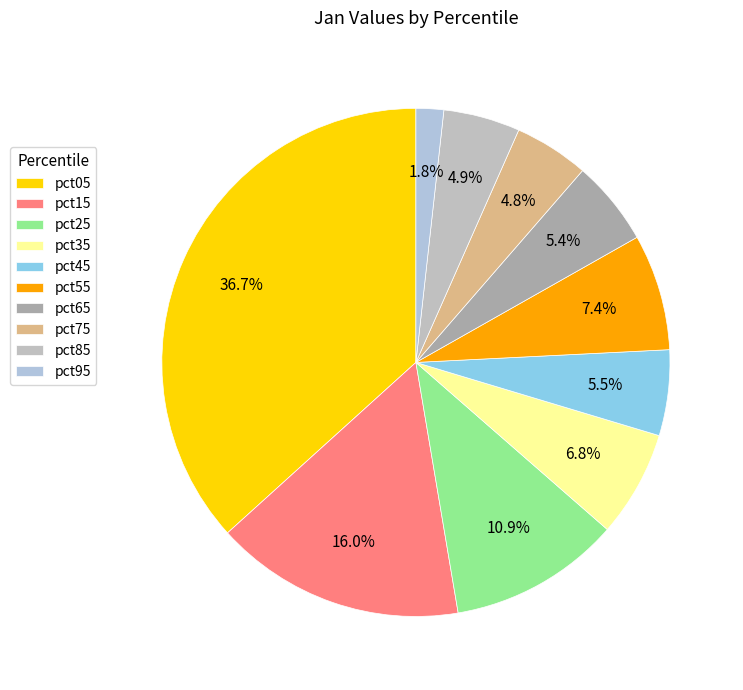

Is there any slice that represents more than half of the pie?

No